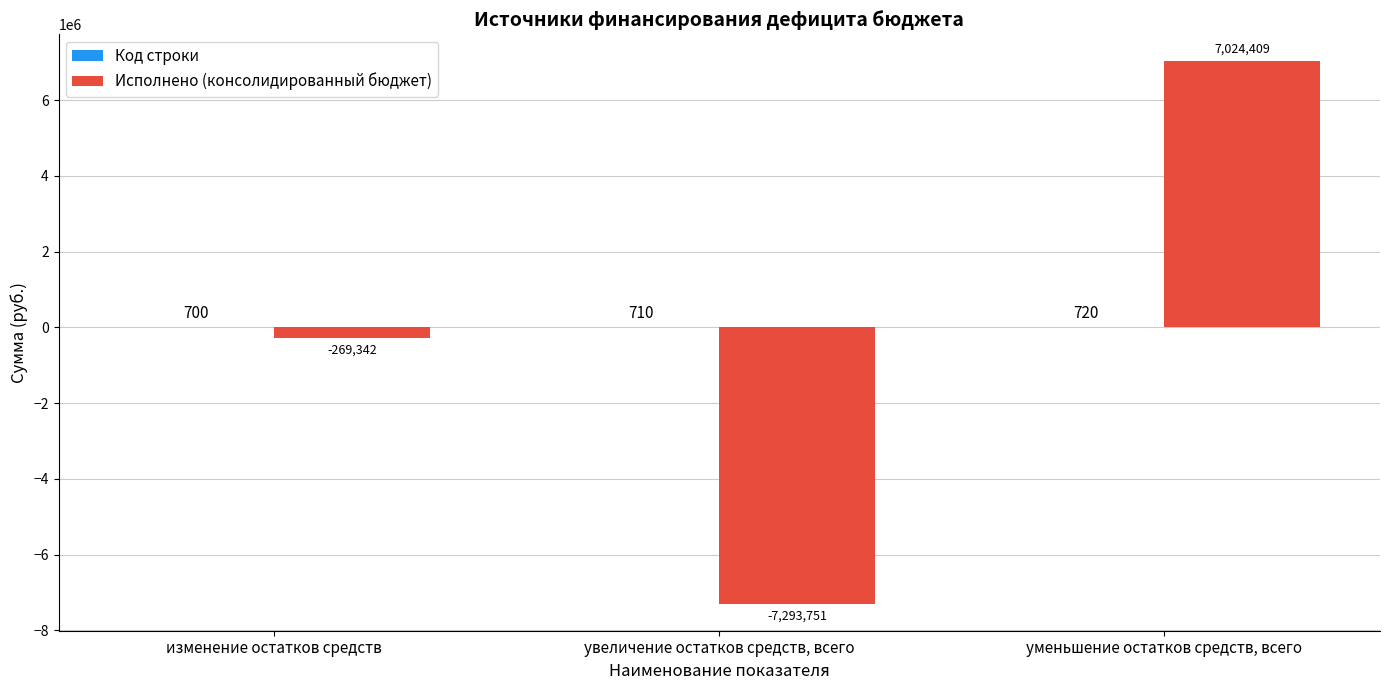

How many values in the Исполнено (консолидированный бюджет) series exceed -269342?

1